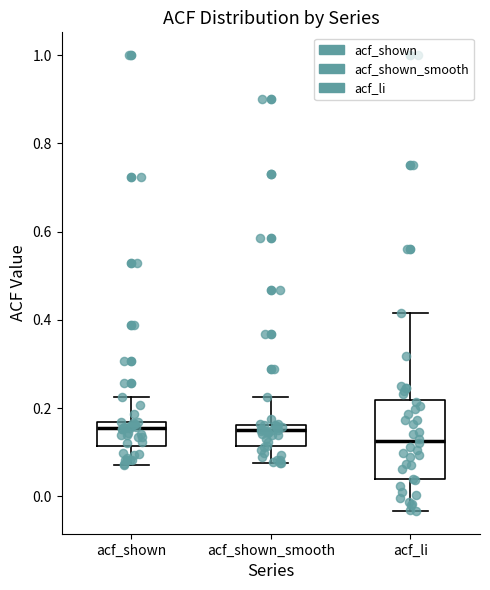

Where does the upper whisker of the box for acf_li end on the y-axis? The values are not printed on the chart, so give them approximately, as read against the axis.

0.42